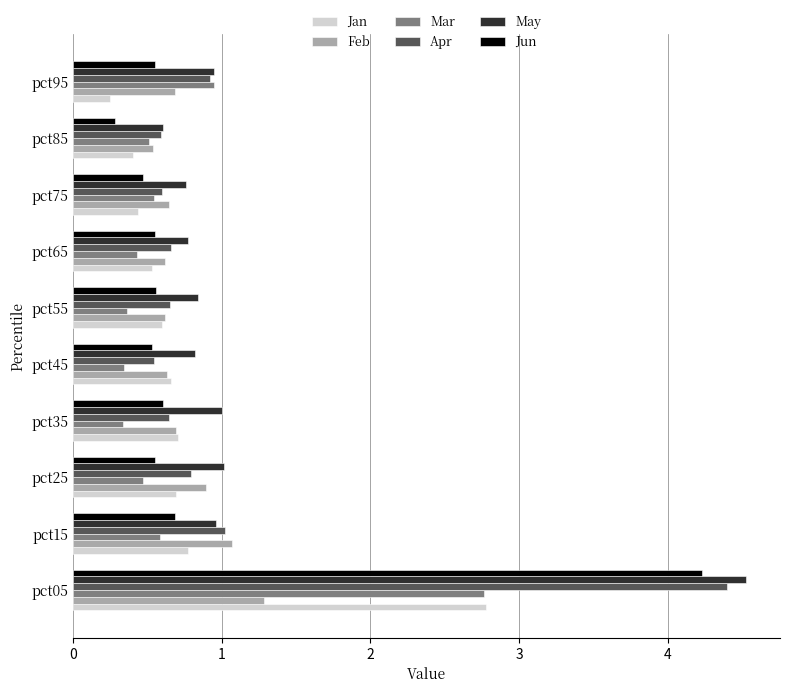

What is the difference between the Jan values at pct05 and pct55?

2.2